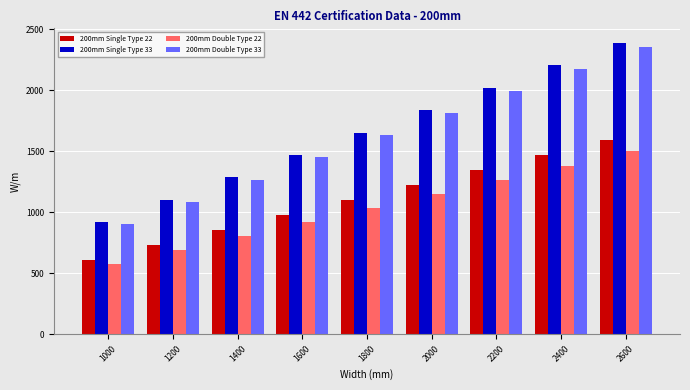

True or false: 200mm Single Type 33 has a value of 599 at 1400.

False